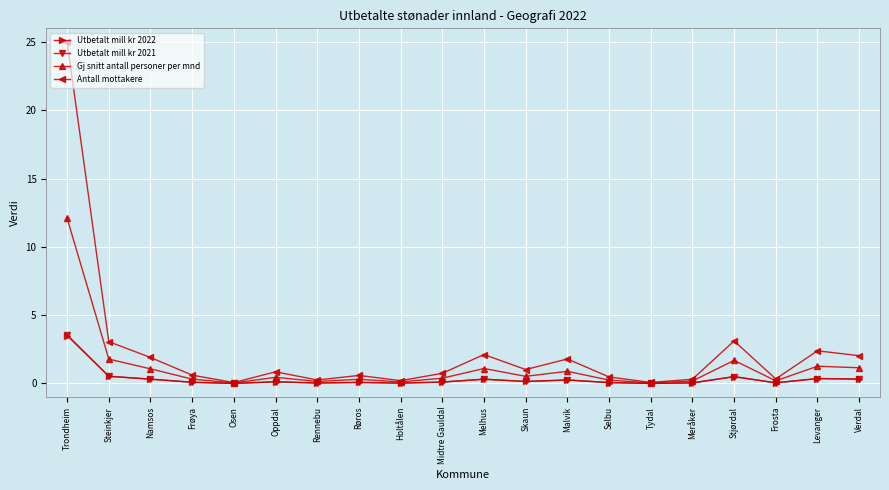

Read the Antall mottakere value at Holtålen.

0.2